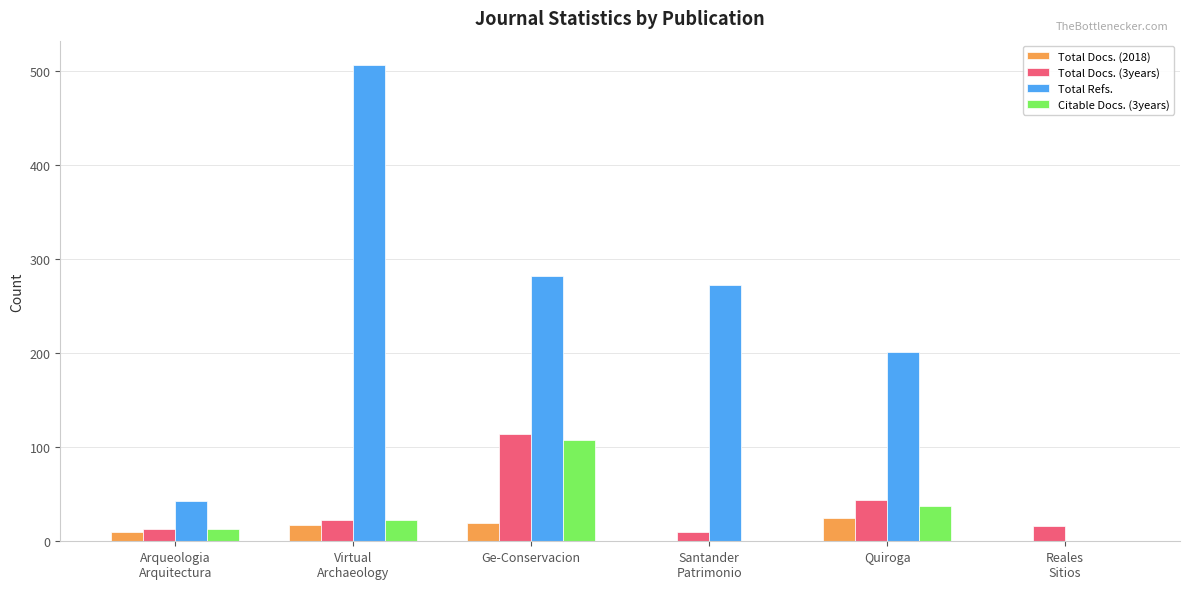

How many values in Total Refs. are above zero?

5